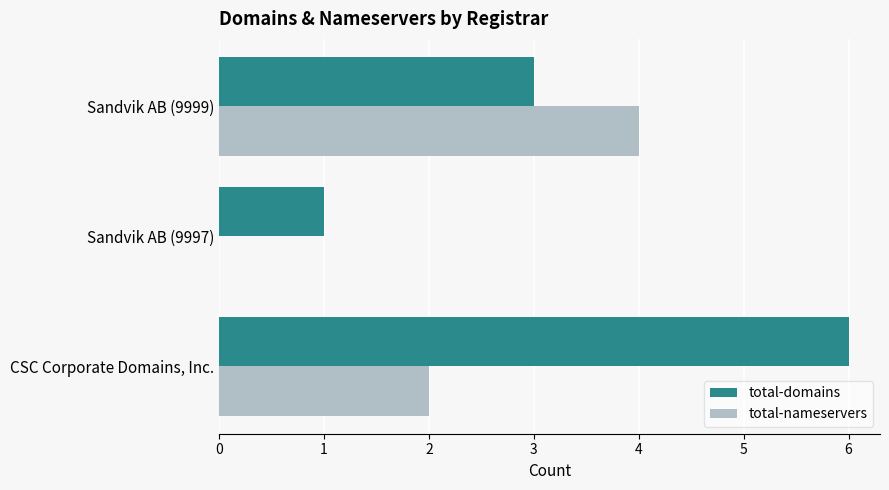

What is the approximate value of total-domains at CSC Corporate Domains, Inc.?

6